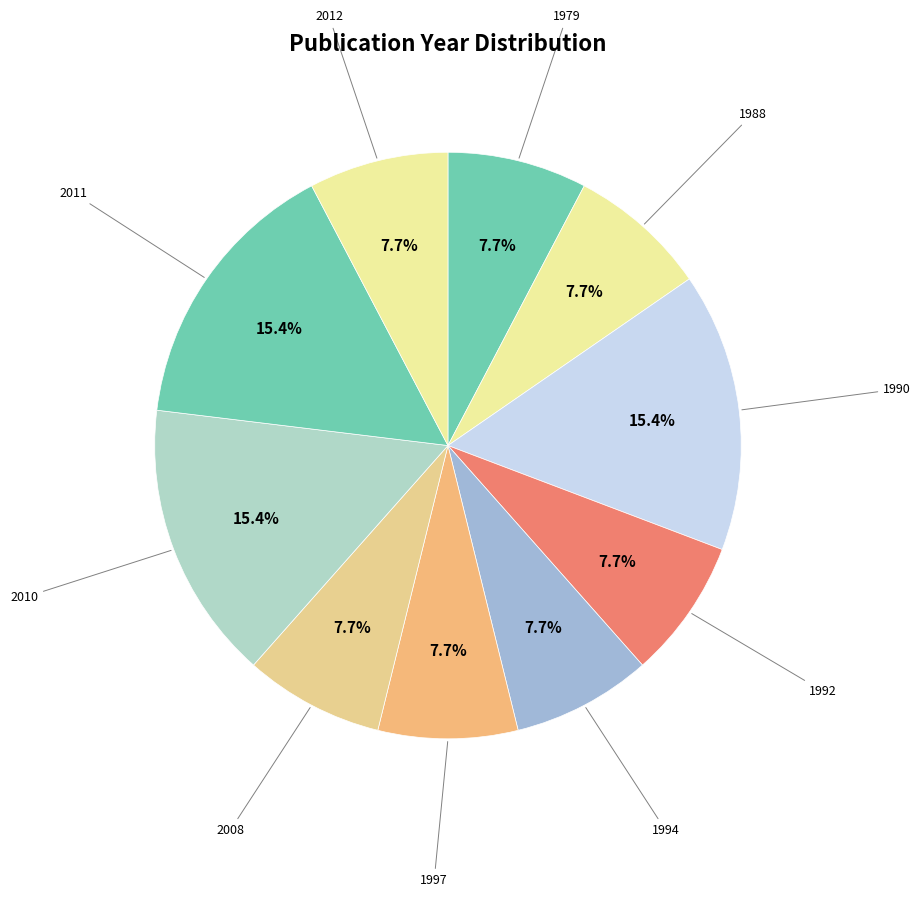

What is the total percentage of 1994 and 1992?

15.4%